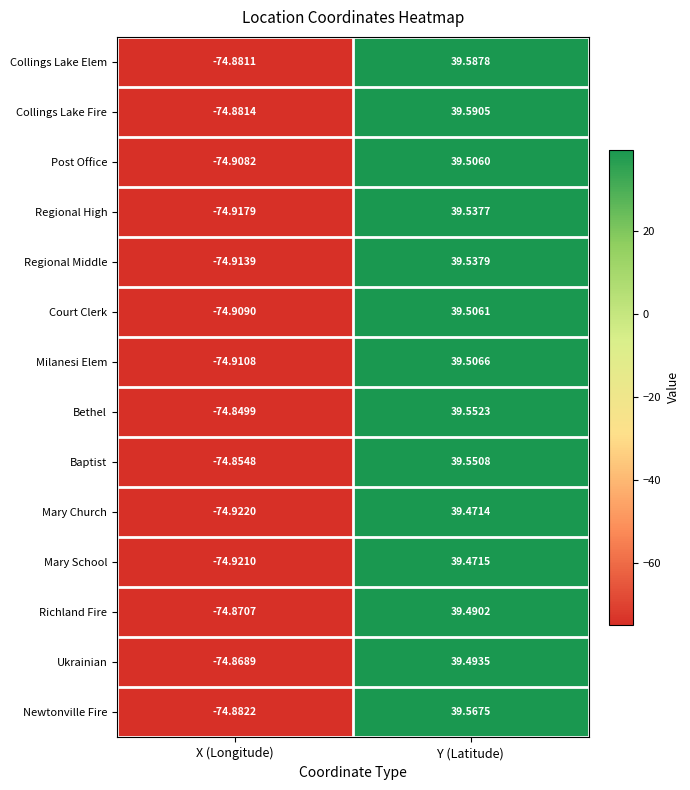

At which category does the chart reach its peak across all series?

Y (Latitude)